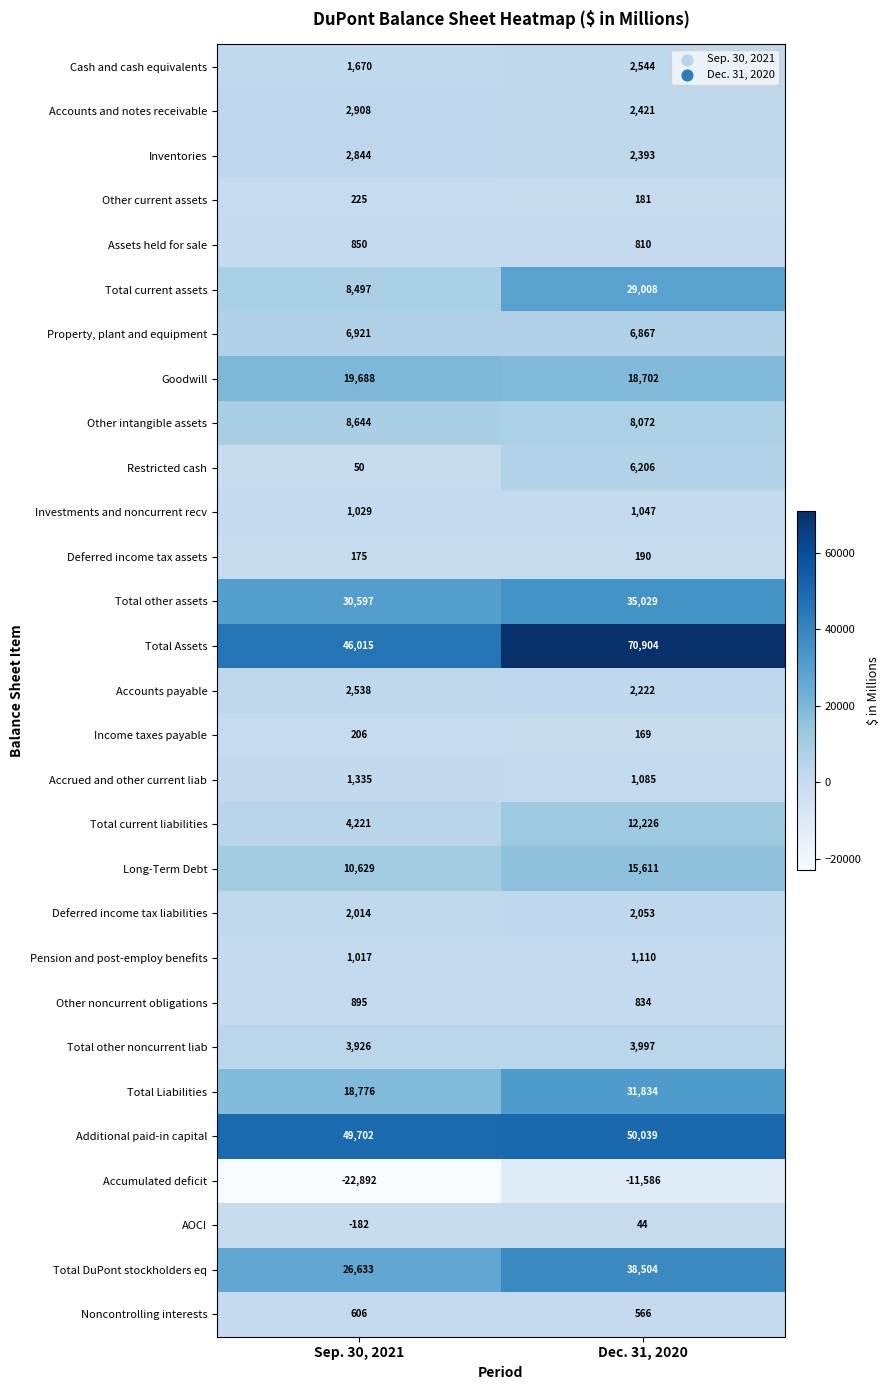

At Sep. 30, 2021, list the series in order from largest to smallest.

Additional paid-in capital, Total Assets, Total other assets, Total DuPont stockholders eq, Goodwill, Total Liabilities, Long-Term Debt, Other intangible assets, Total current assets, Property, plant and equipment, Total current liabilities, Total other noncurrent liab, Accounts and notes receivable, Inventories, Accounts payable, Deferred income tax liabilities, Cash and cash equivalents, Accrued and other current liab, Investments and noncurrent recv, Pension and post-employ benefits, Other noncurrent obligations, Assets held for sale, Noncontrolling interests, Other current assets, Income taxes payable, Deferred income tax assets, Restricted cash, AOCI, Accumulated deficit